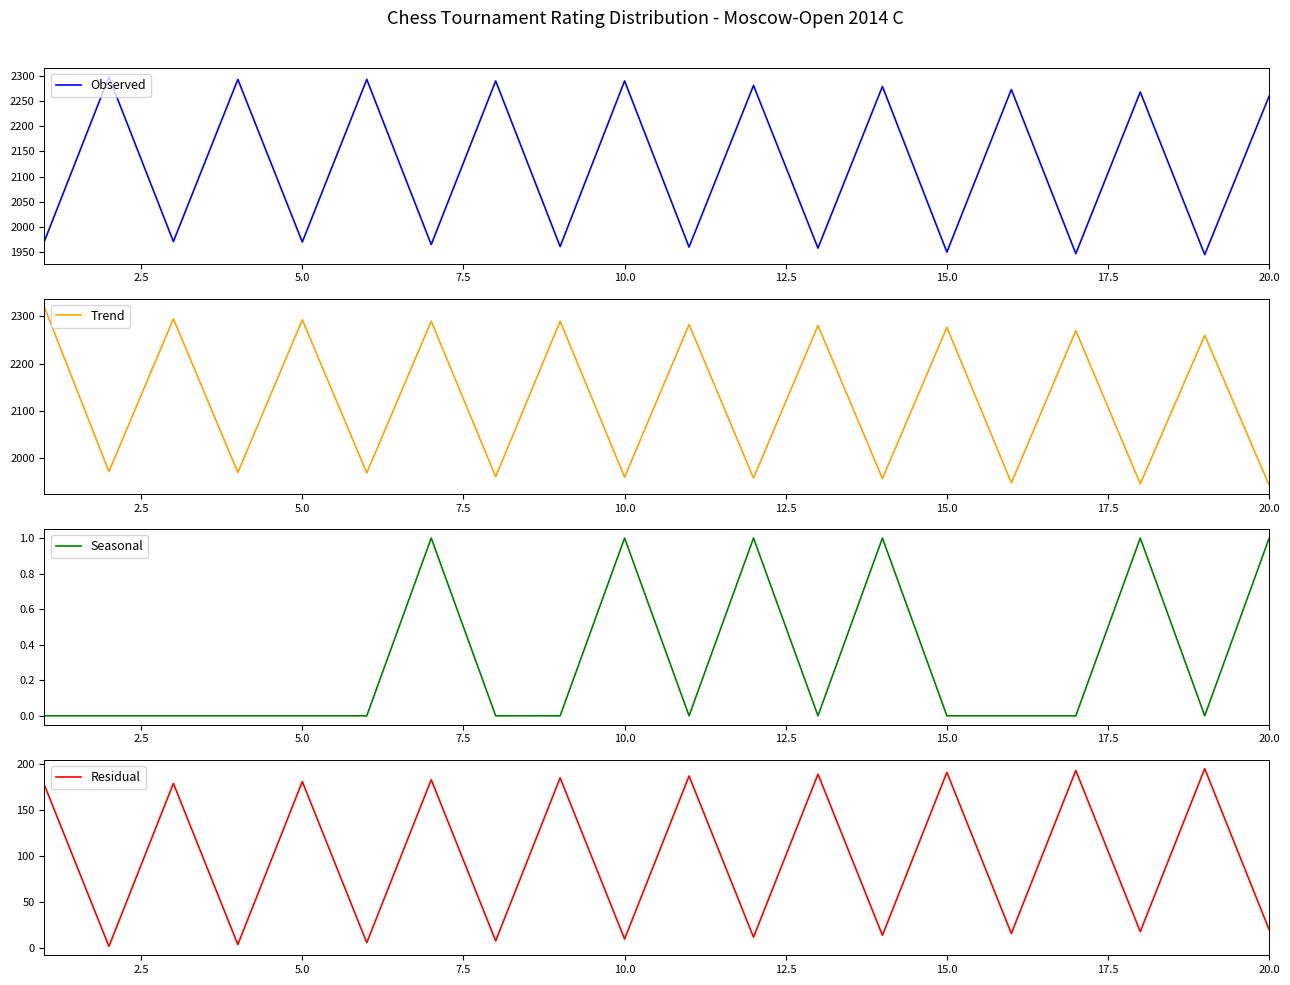

True or false: Observed and Seasonal intersect in this chart.

False